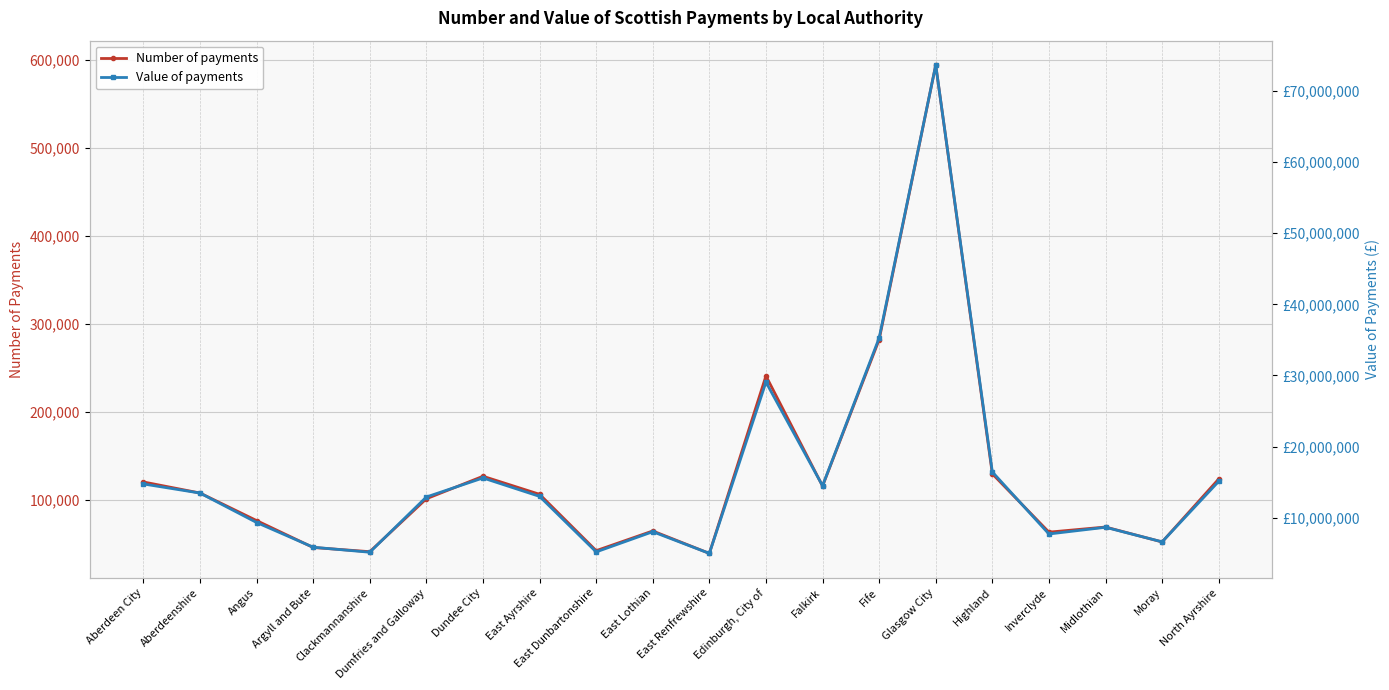

Where is the first local maximum for Value of payments?

Dundee City